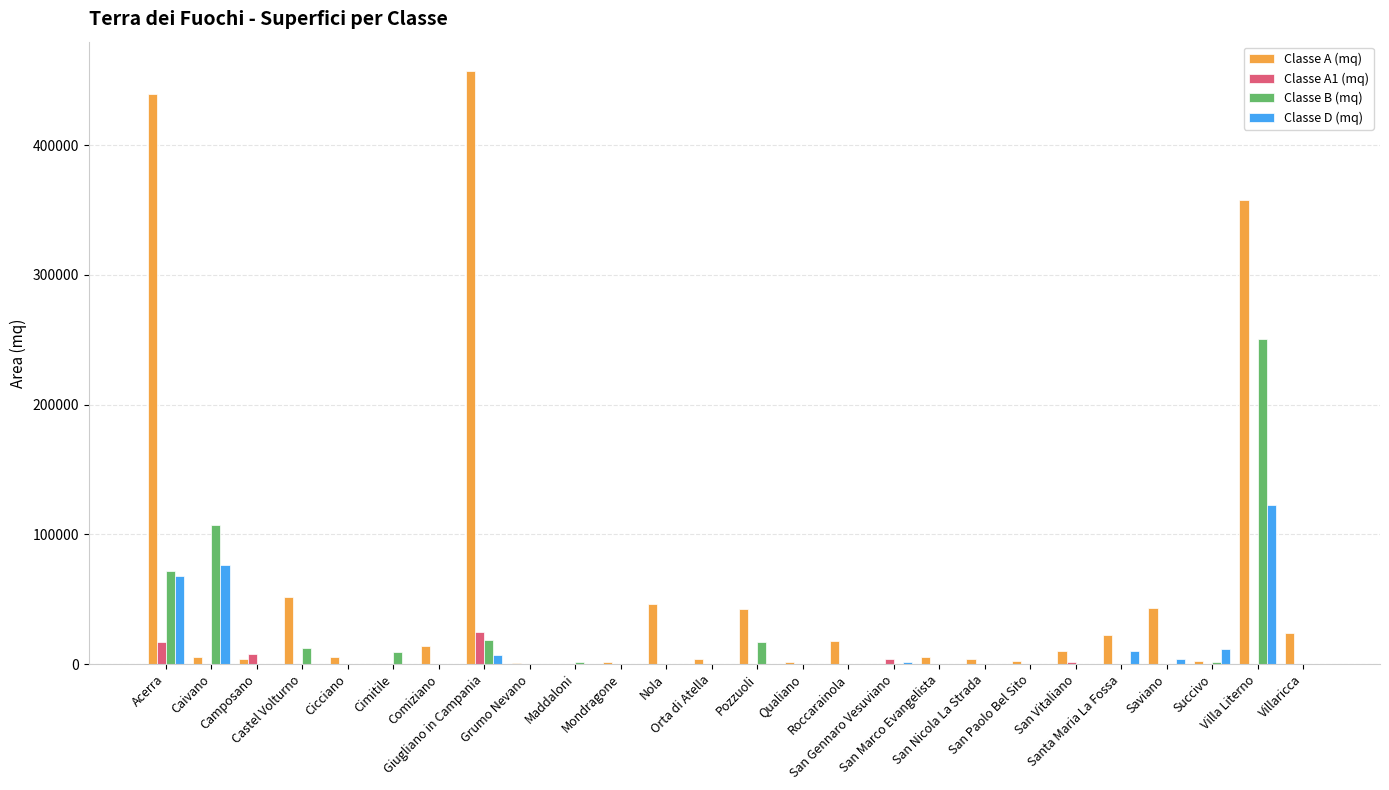

What is the maximum value shown in the chart?

456984